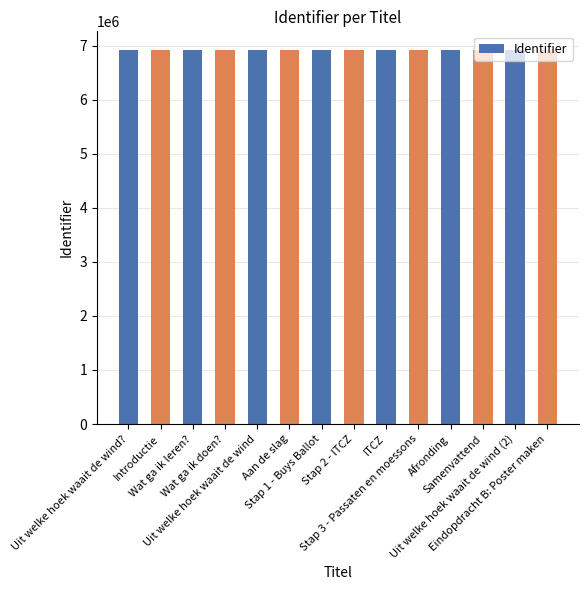

The chart shows a value of 6918780 at Eindopdracht B: Poster maken. True or false?

True